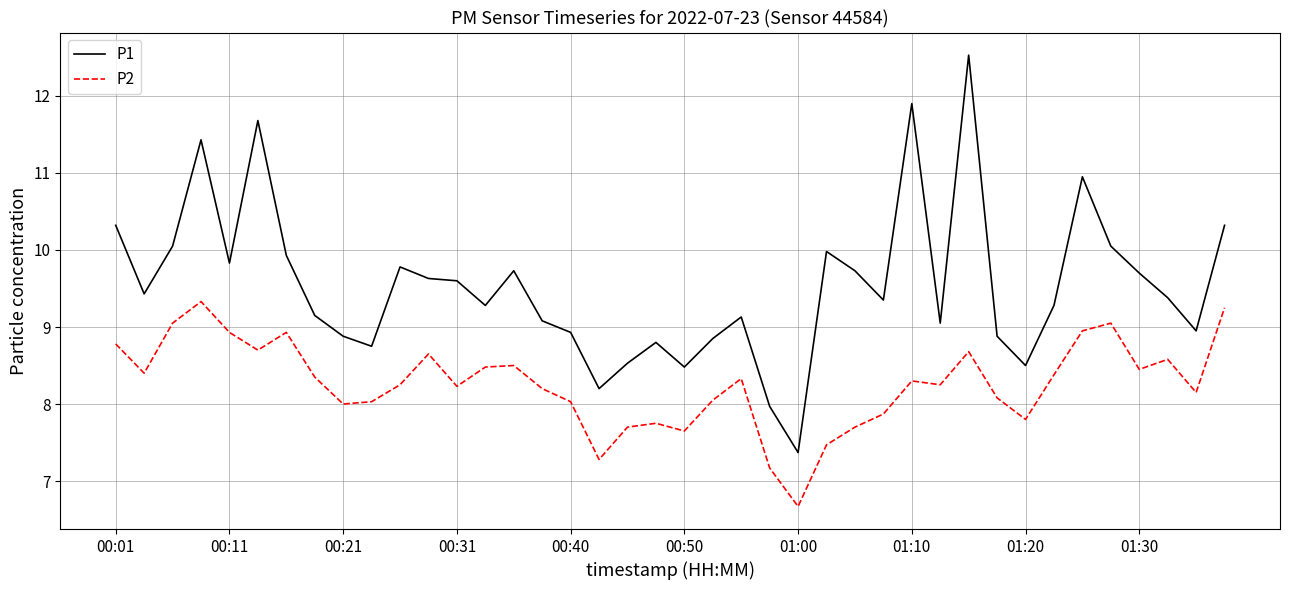

Does the chart display data point markers on the line(s)?

No